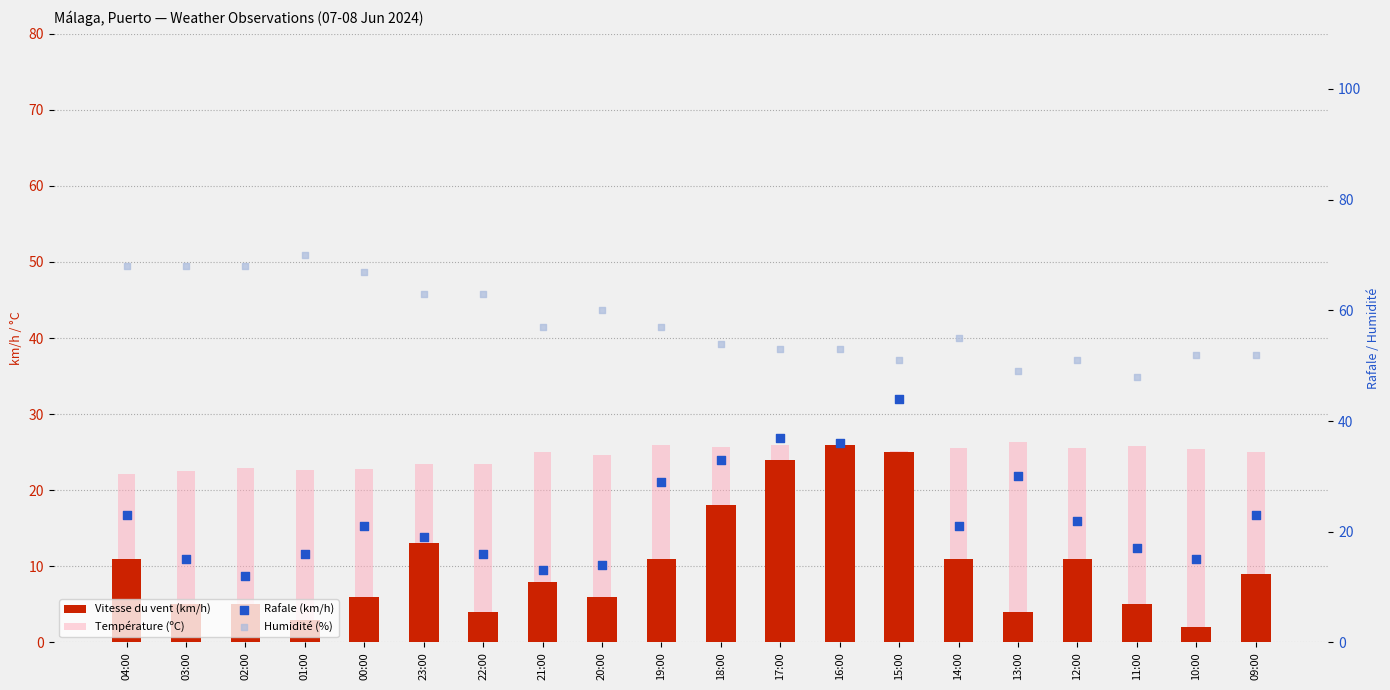

Which series has the largest total across all categories?

Humidité (%)